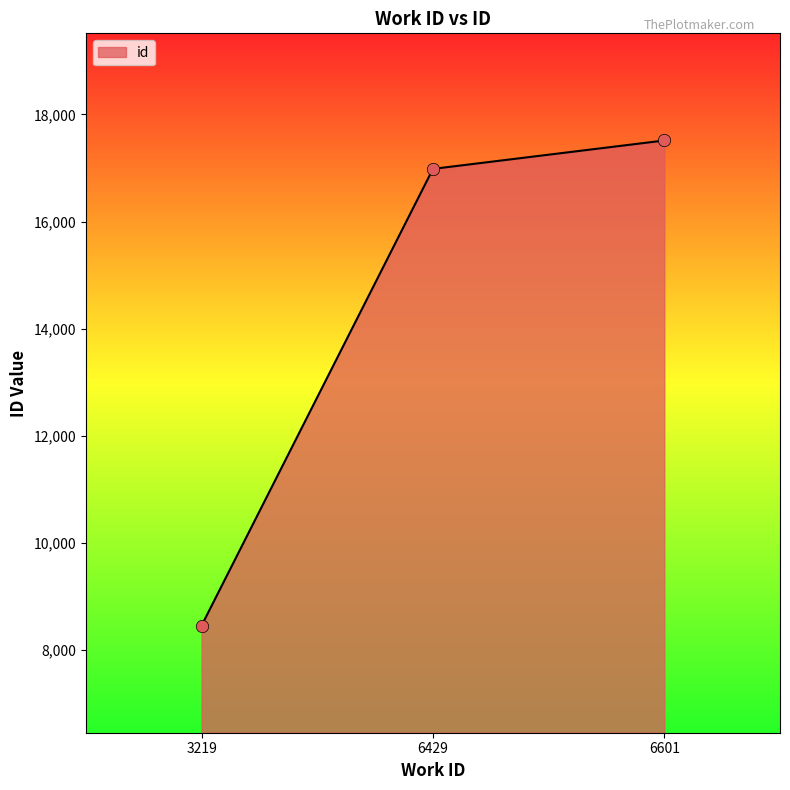

Between 6601 and 6429, which is larger?

6601